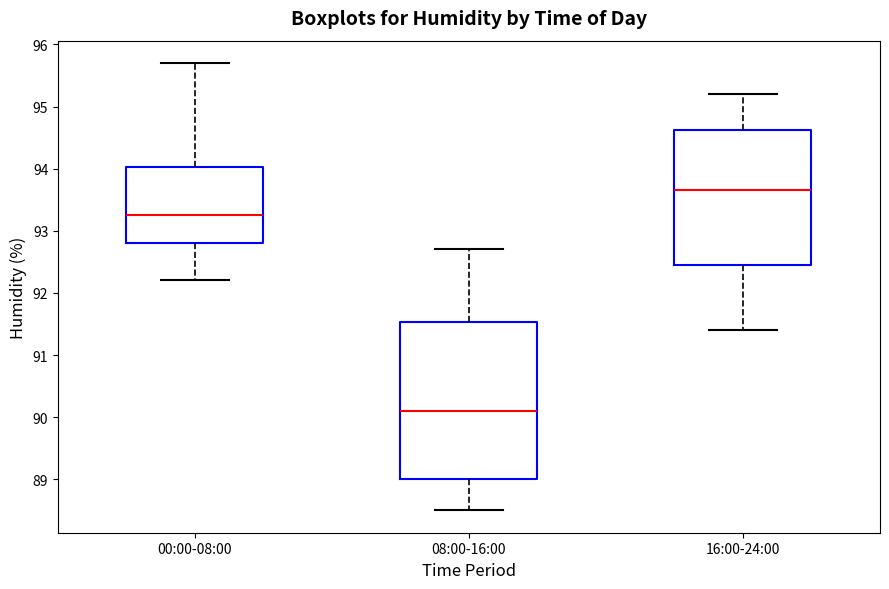

Where does the median line of the box for 00:00-08:00 sit on the y-axis? The values are not printed on the chart, so give them approximately, as read against the axis.

93.3